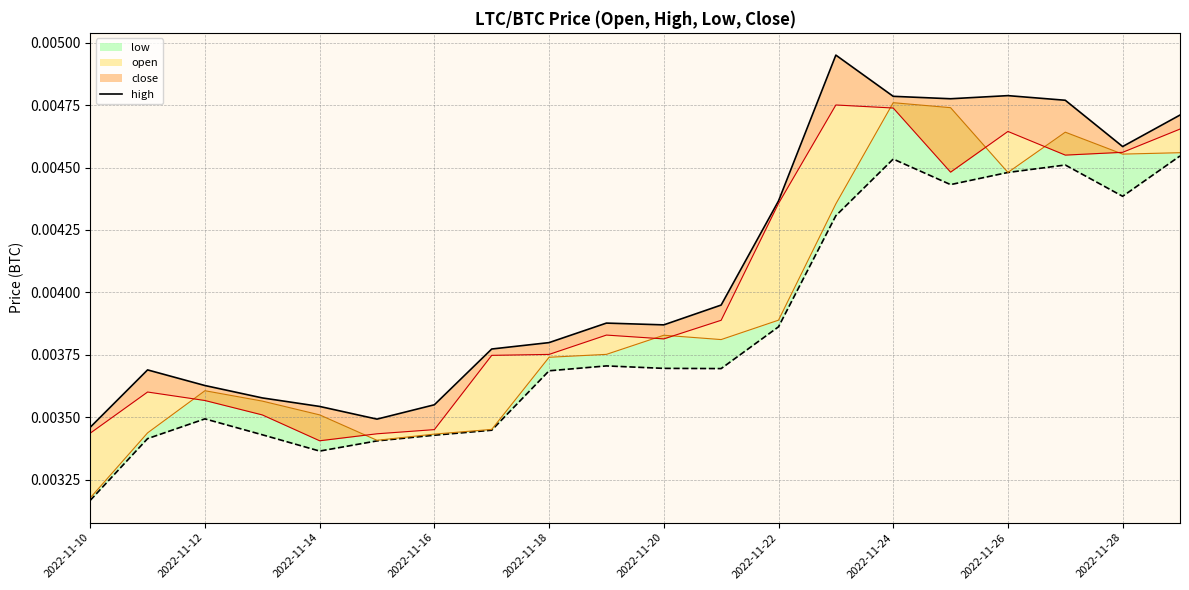

Which category has the highest value across all series?

13